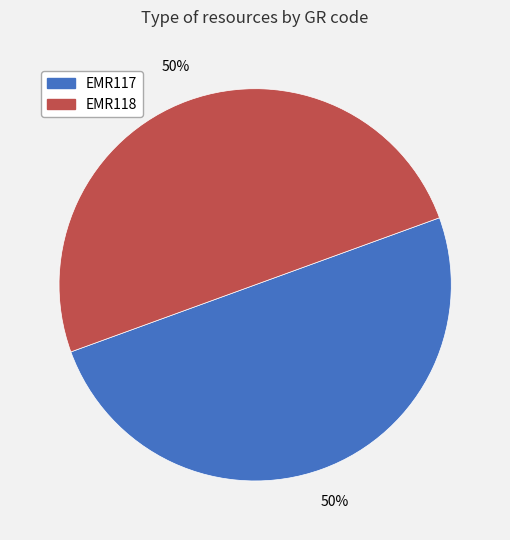

How many slices are in this pie chart?

2